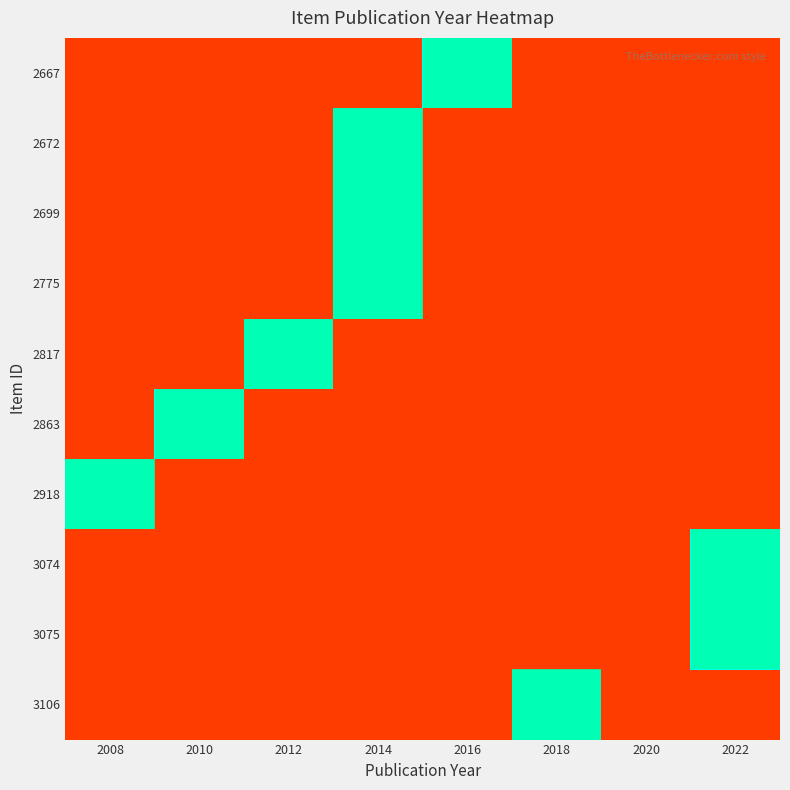

Which category has the lowest value across all series?

2008